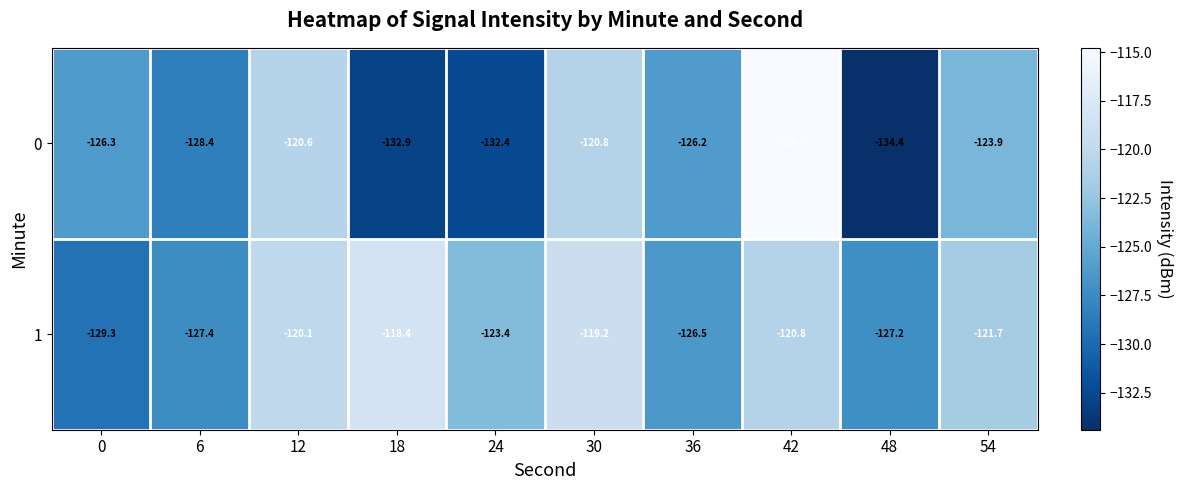

What is the maximum value shown in the chart?

-114.8